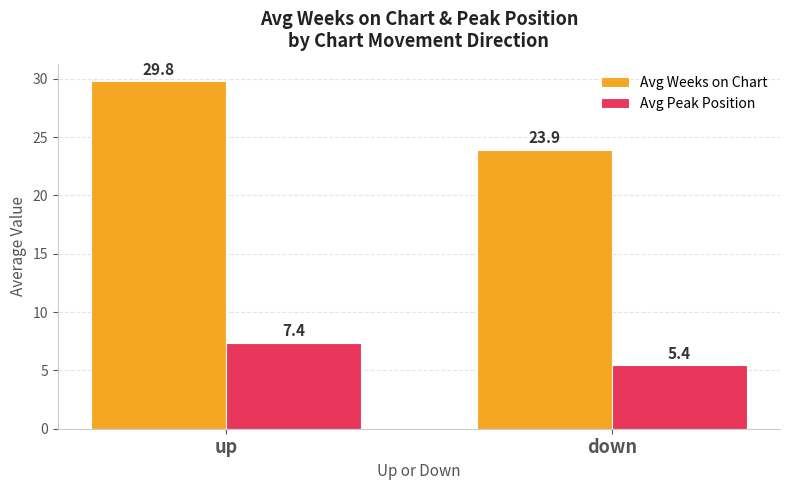

Which series has the widest spread of values?

Avg Weeks on Chart